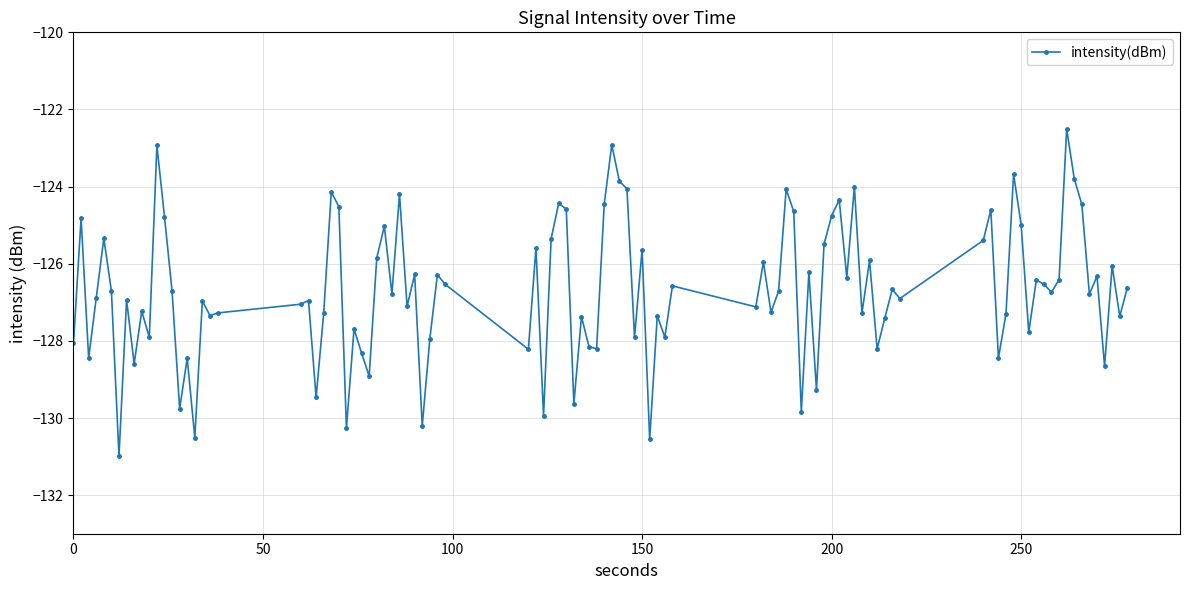

What is the average value?

-126.7